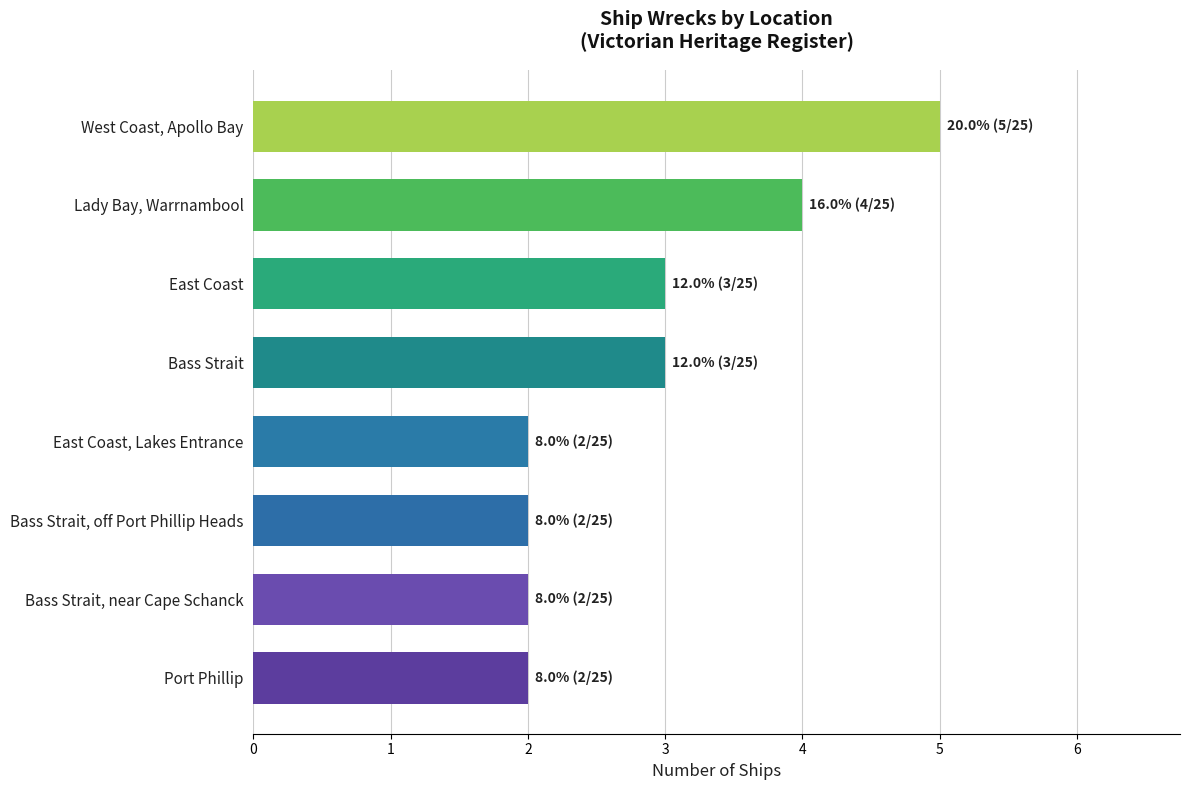

What is the change in value from East Coast, Lakes Entrance to Lady Bay, Warrnambool?

+2